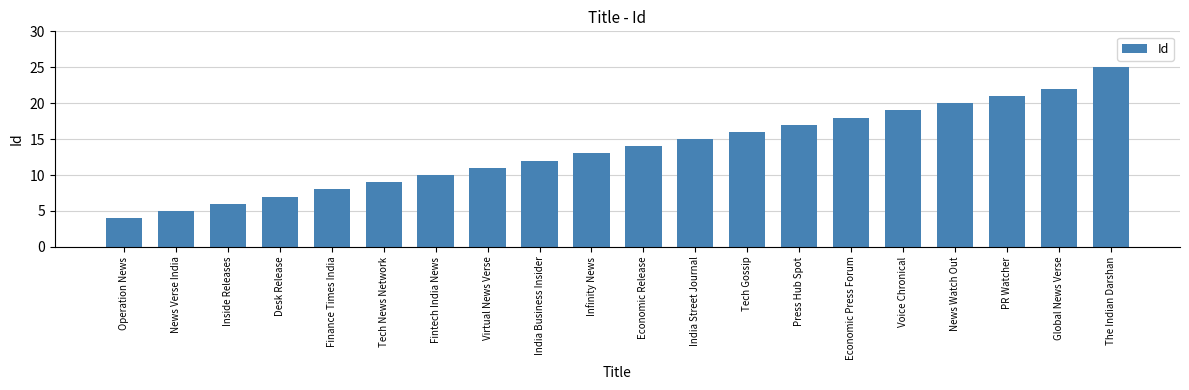

What is the minimum value shown in the chart?

4